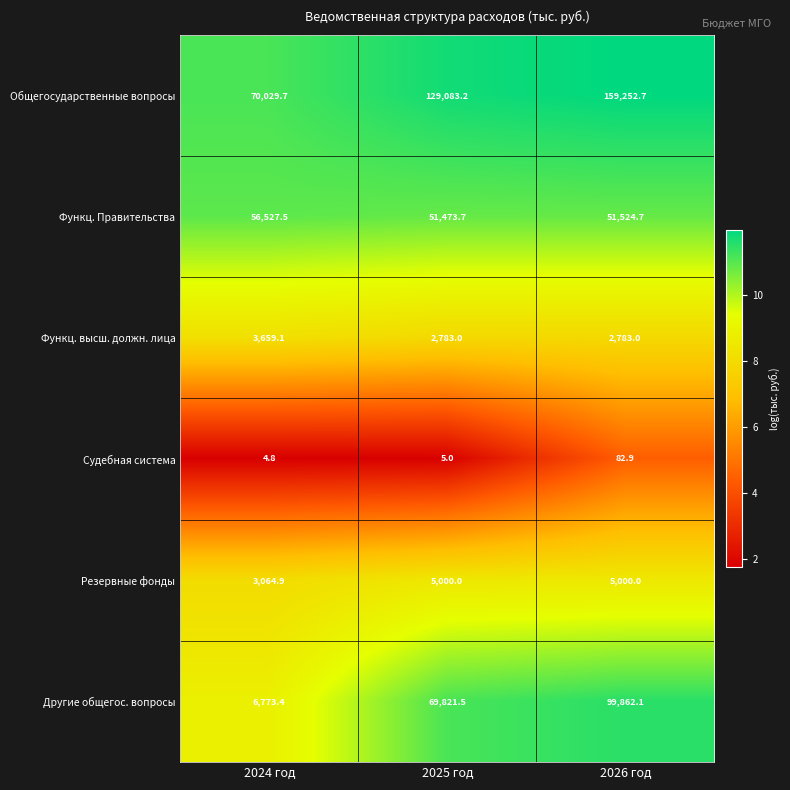

What is the difference between the maximum and second lowest values in the Функц. высш. должн. лица series?

876.1